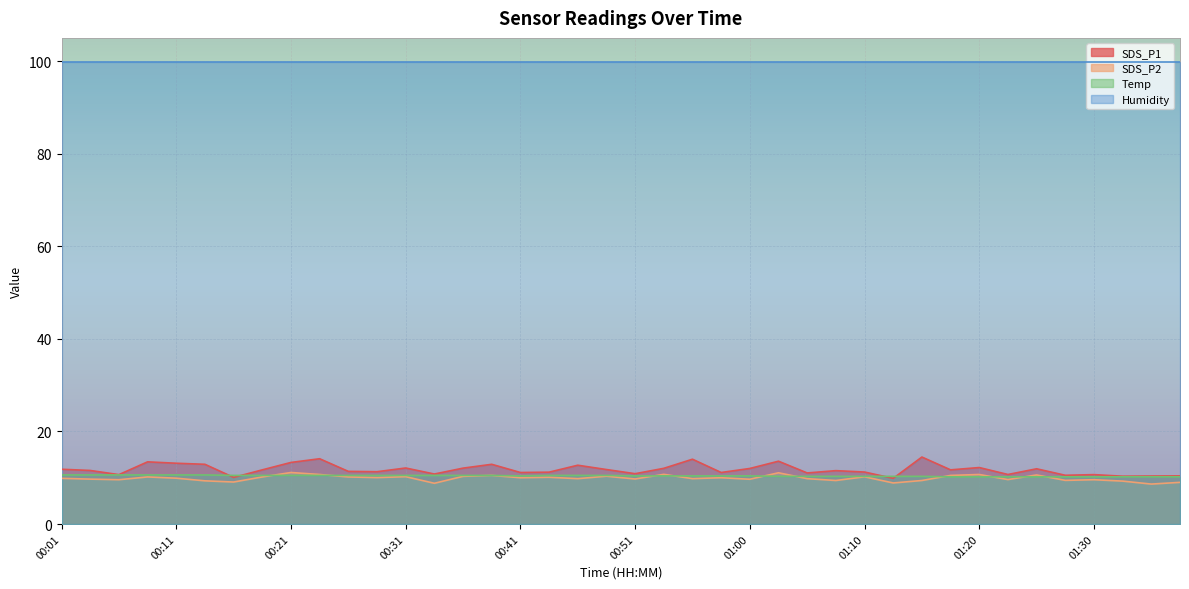

At how many categories does at least one series exceed 12?

40